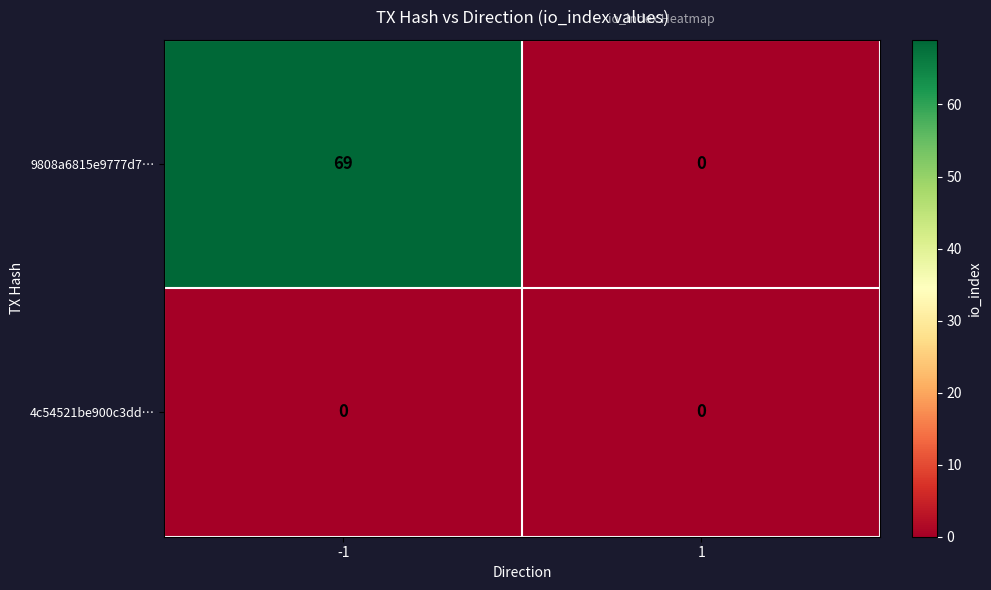

List the series in order of their overall mean, lowest first.

4c54521be900c3dd…, 9808a6815e9777d7…